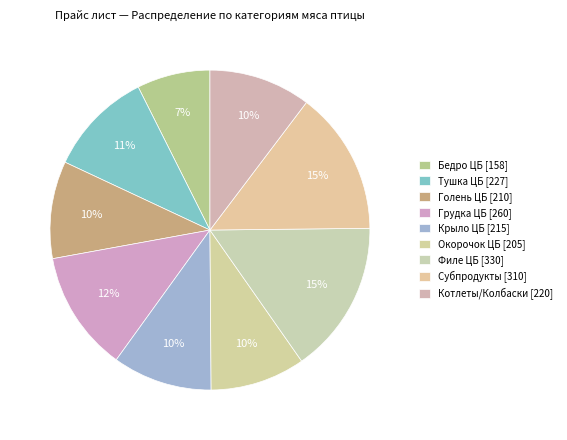

How many segments does this pie chart have?

9